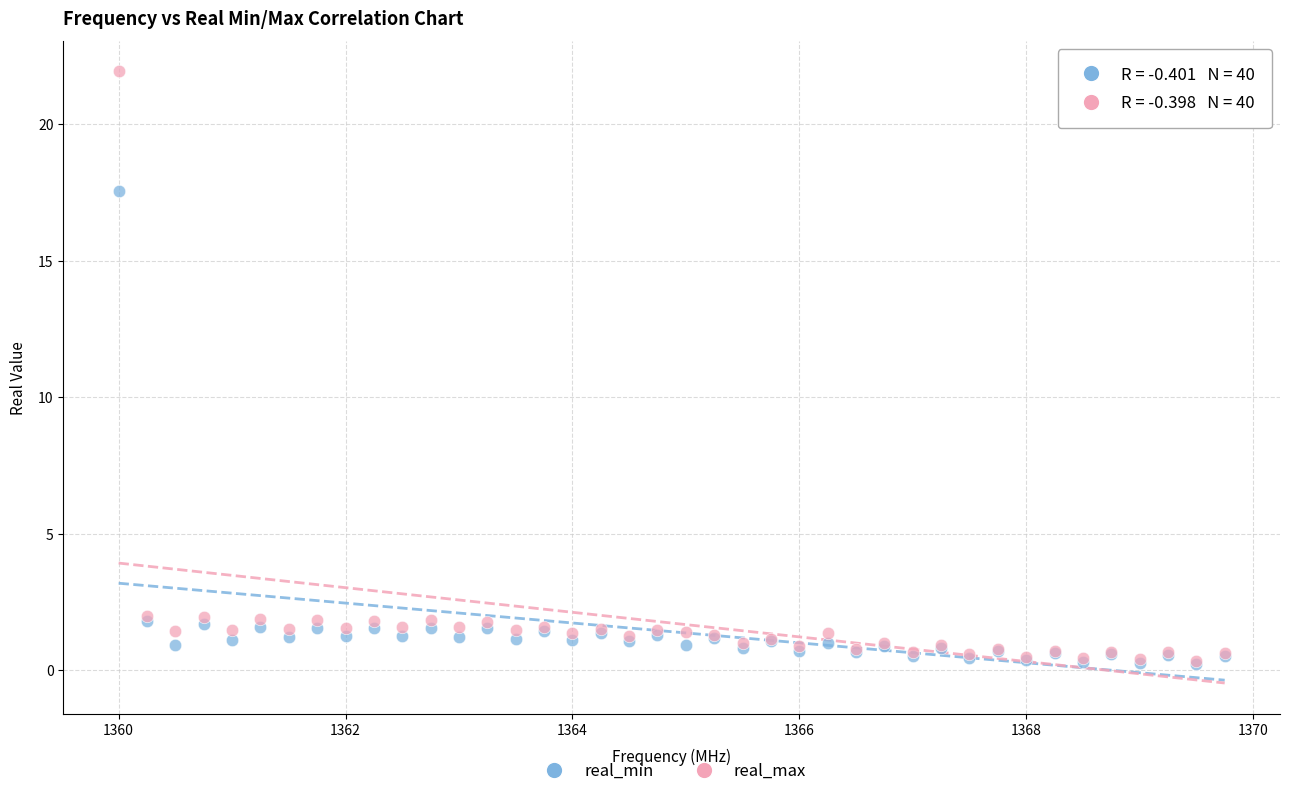

What are all the series names shown in the legend?

real_min, real_max